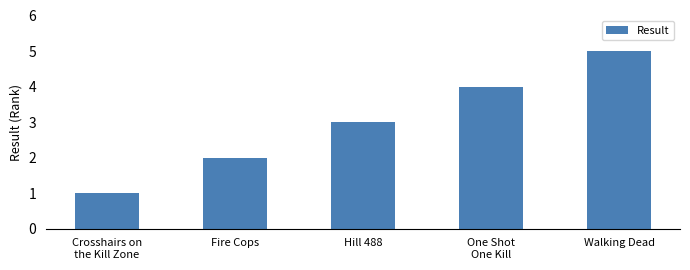

Reading left to right, list all the values displayed in this chart.

Crosshairs on
the Kill Zone=1	Fire Cops=2	Hill 488=3	One Shot
One Kill=4	Walking Dead=5